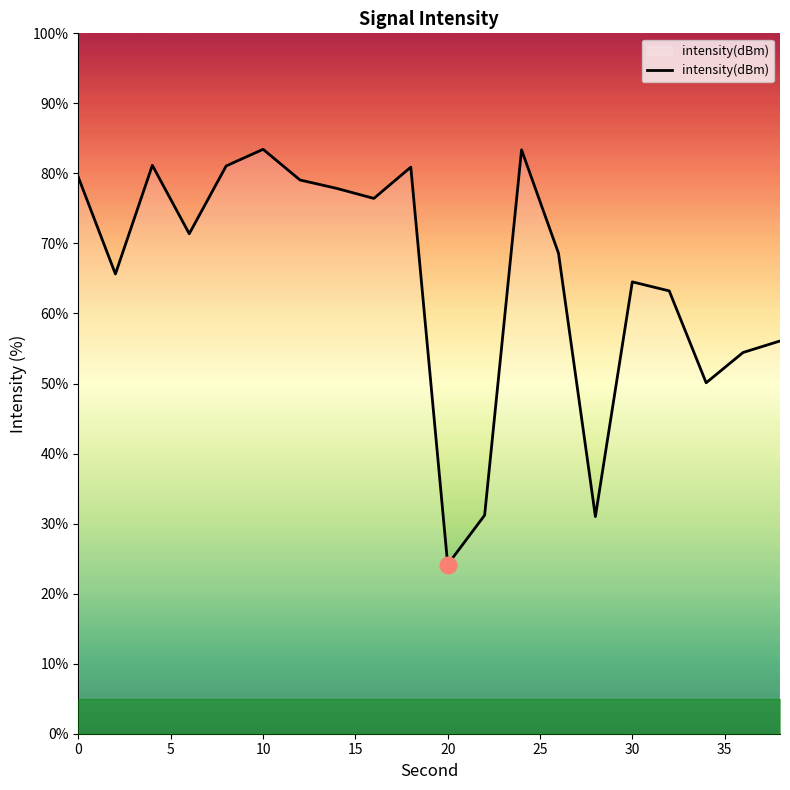

What is the smallest value displayed?

24.2